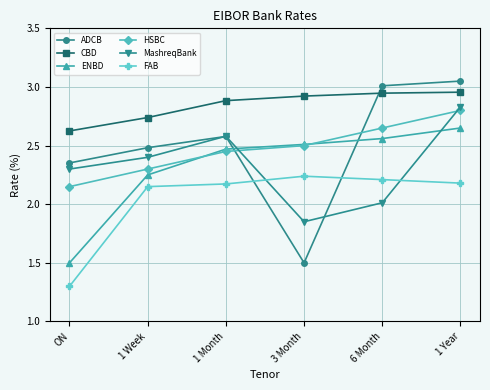

How many lines are shown in the chart?

6